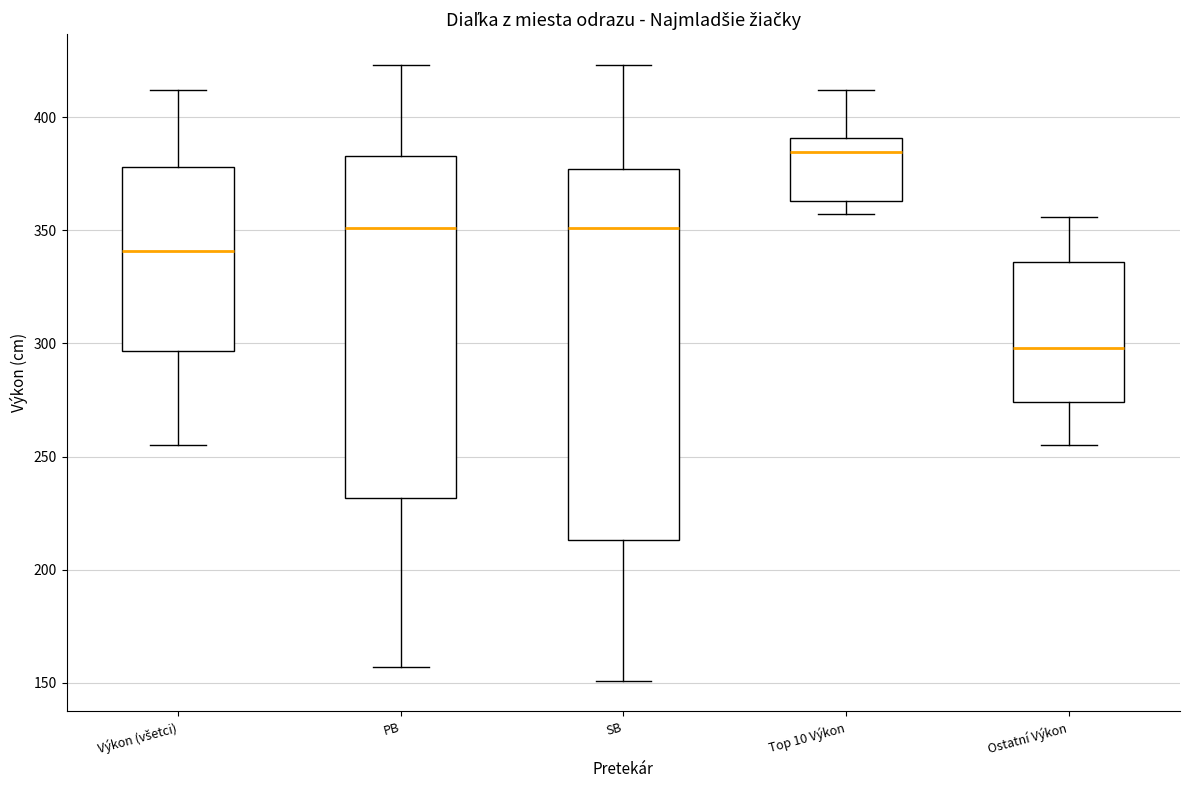

Reading left to right, read every box against the y-axis: the position of its median line, the range the box covers, and the ends of its whiskers. The values are not printed on the chart, so give them approximately, as read against the axis.

Výkon (všetci): median 340, box 295 to 380, whiskers 255 to 410
PB: median 350, box 230 to 385, whiskers 155 to 425
SB: median 350, box 215 to 375, whiskers 150 to 425
Top 10 Výkon: median 385, box 365 to 390, whiskers 355 to 410
Ostatní Výkon: median 300, box 275 to 335, whiskers 255 to 355